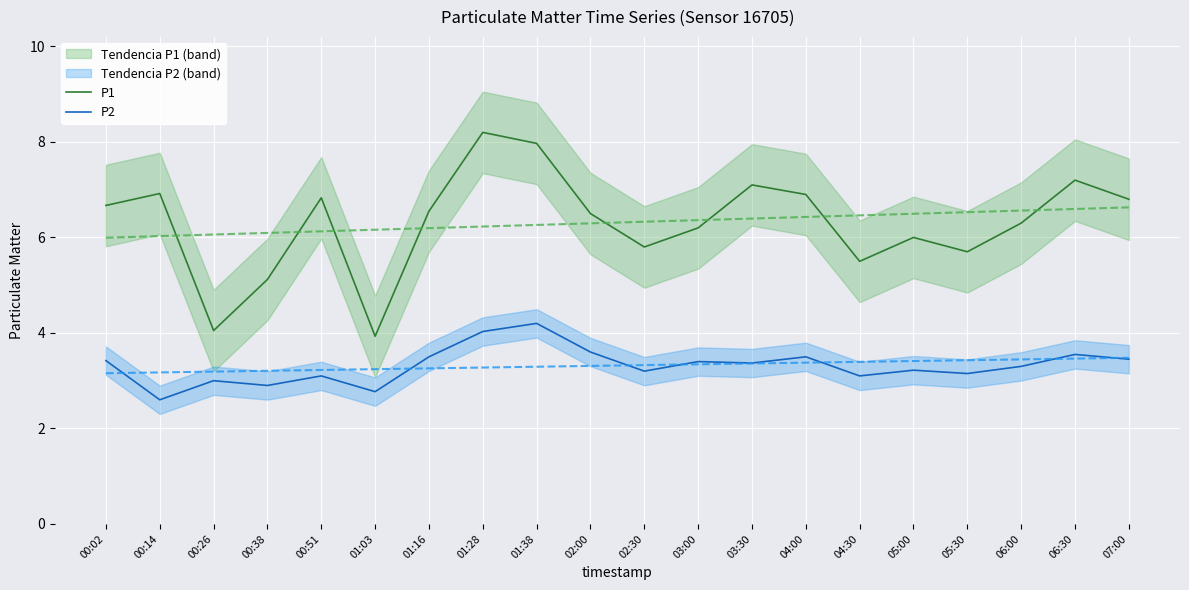

What is the value of the P1 point at the 17th from the left?

5.7